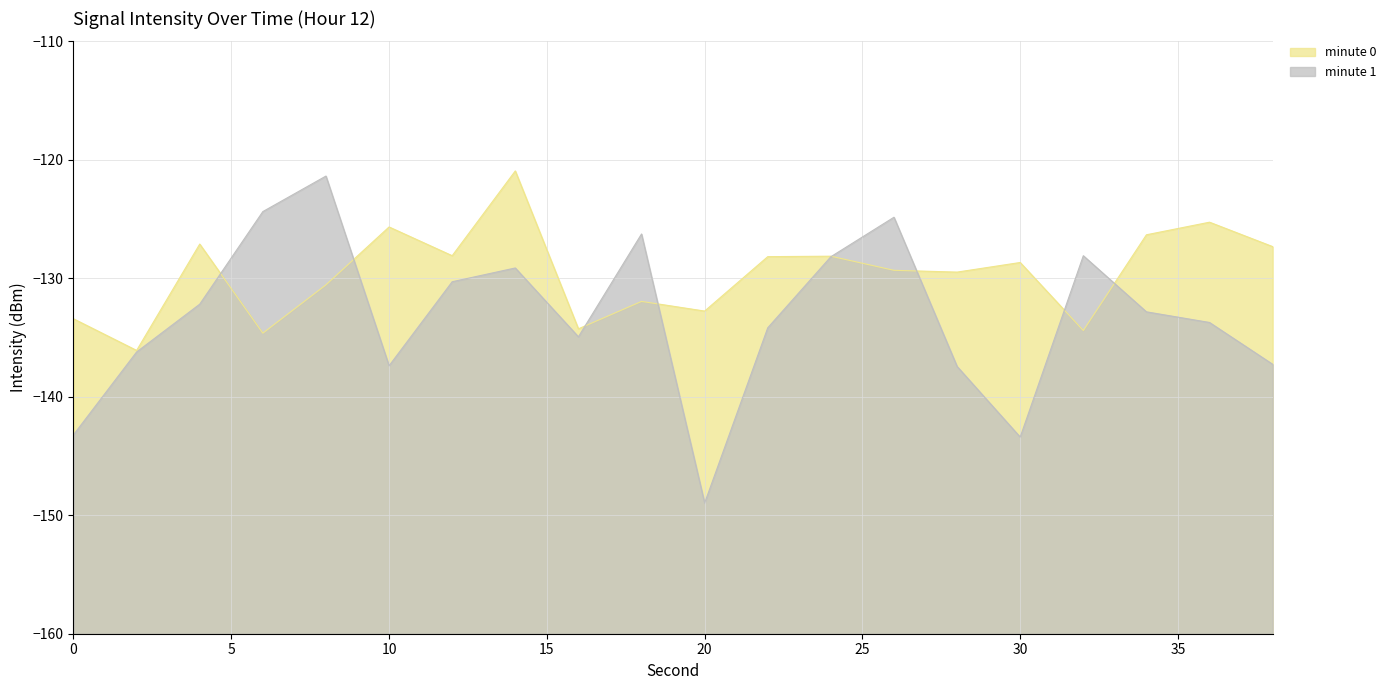

Is it true that minute 1 equals -136.2 at 2?

True